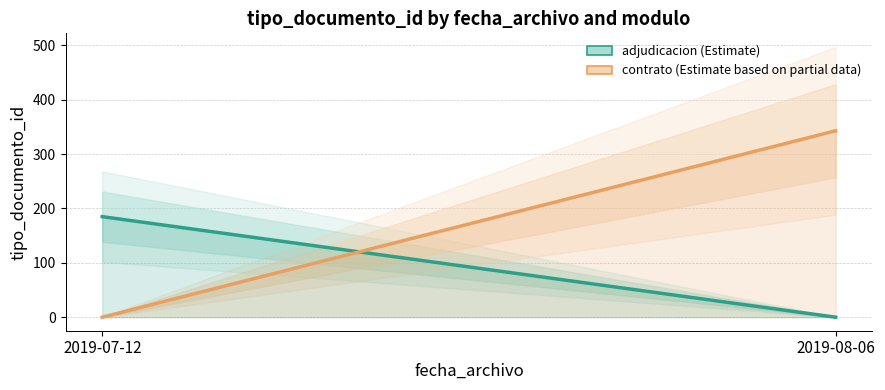

Between 2019-07-12 and 2019-08-06, which series saw the biggest shift?

contrato (Estimate based on partial data)